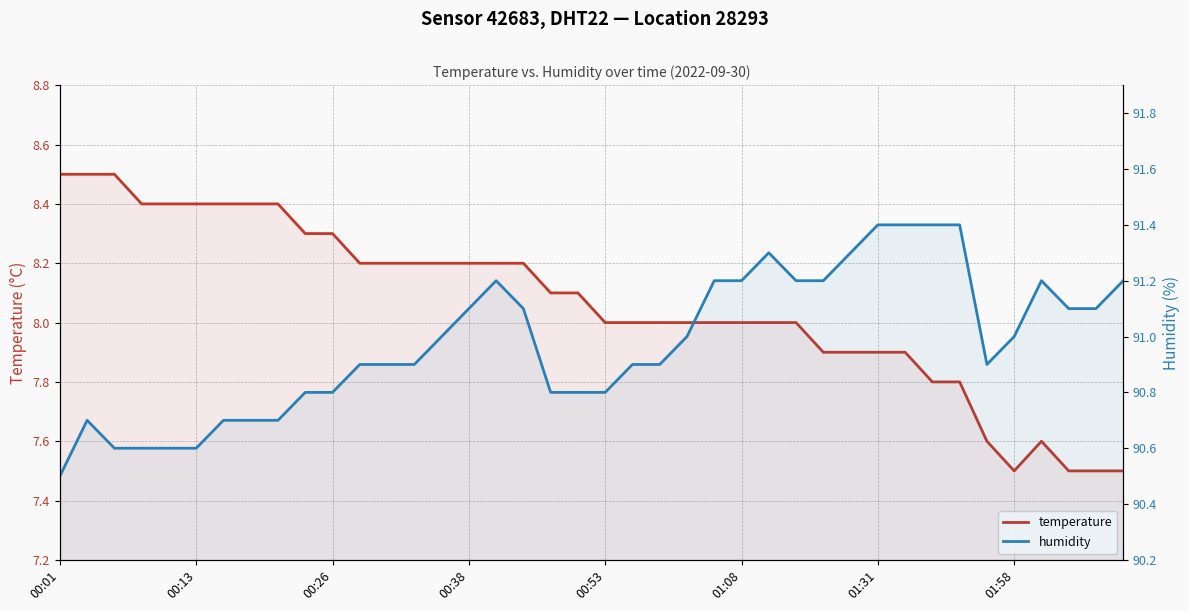

At which label does temperature reach its peak?

00:01